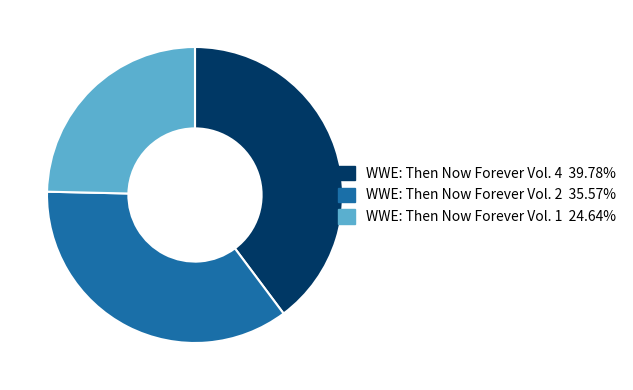

Does any single category account for the majority?

No